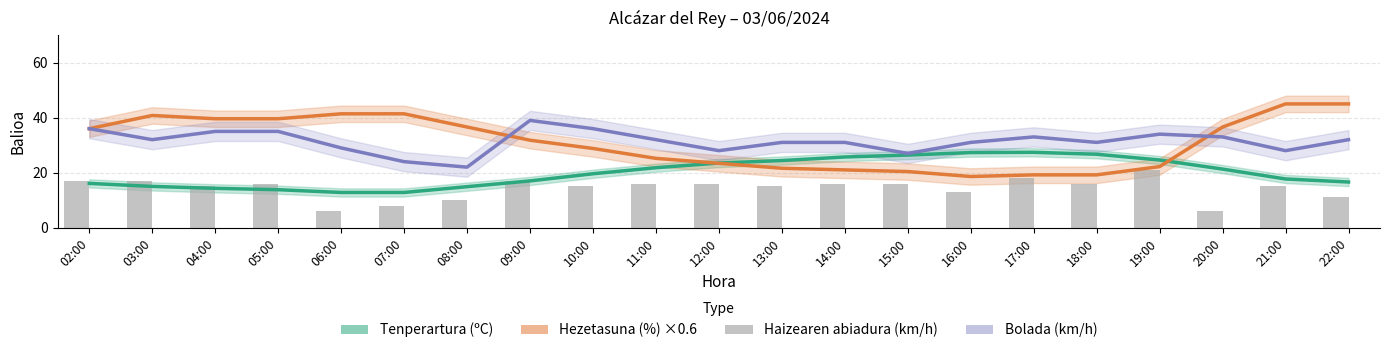

Rank the categories by Hezetasuna (%) ×0.6 value from highest to lowest.

21:00, 22:00, 06:00, 07:00, 03:00, 04:00, 05:00, 08:00, 20:00, 02:00, 09:00, 10:00, 11:00, 12:00, 19:00, 13:00, 14:00, 15:00, 17:00, 18:00, 16:00